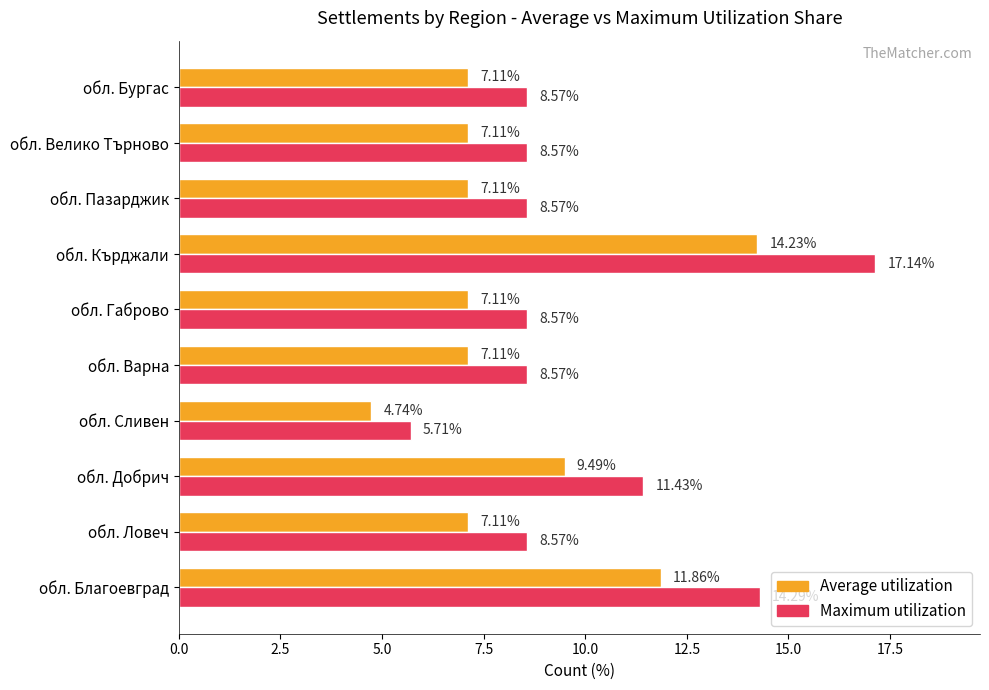

Rank the series by their average value, from lowest to highest.

Average utilization, Maximum utilization